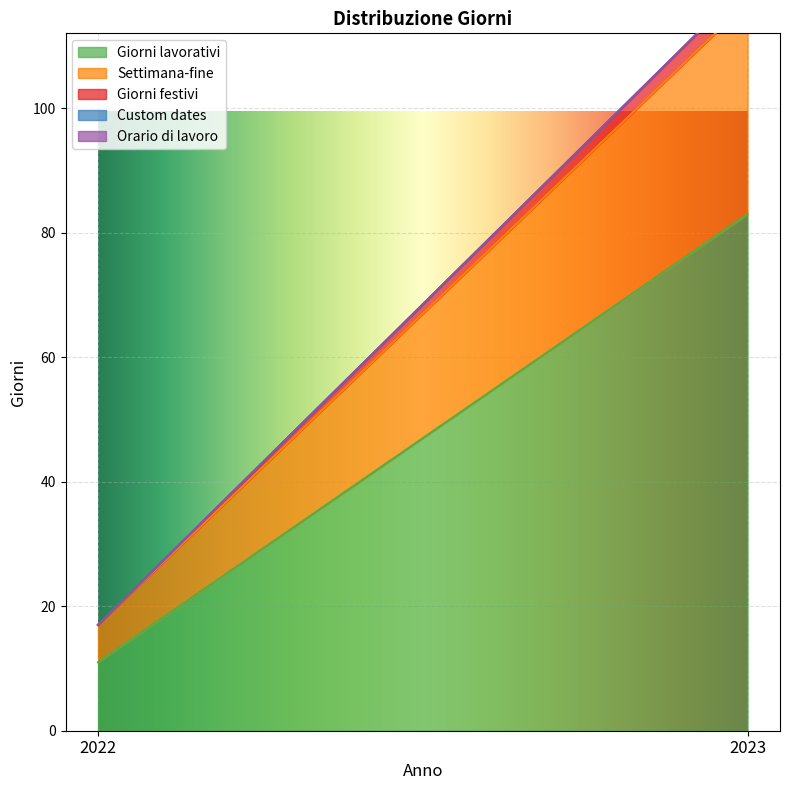

What is the difference between the maximum and minimum values in the Settimana-fine series?

28